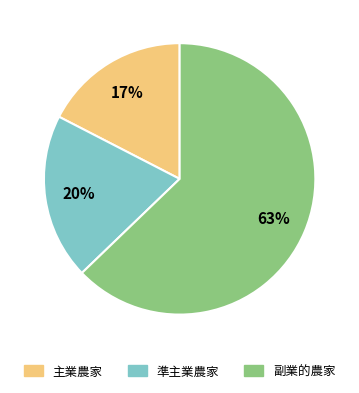

Which slice is the smallest?

主業農家